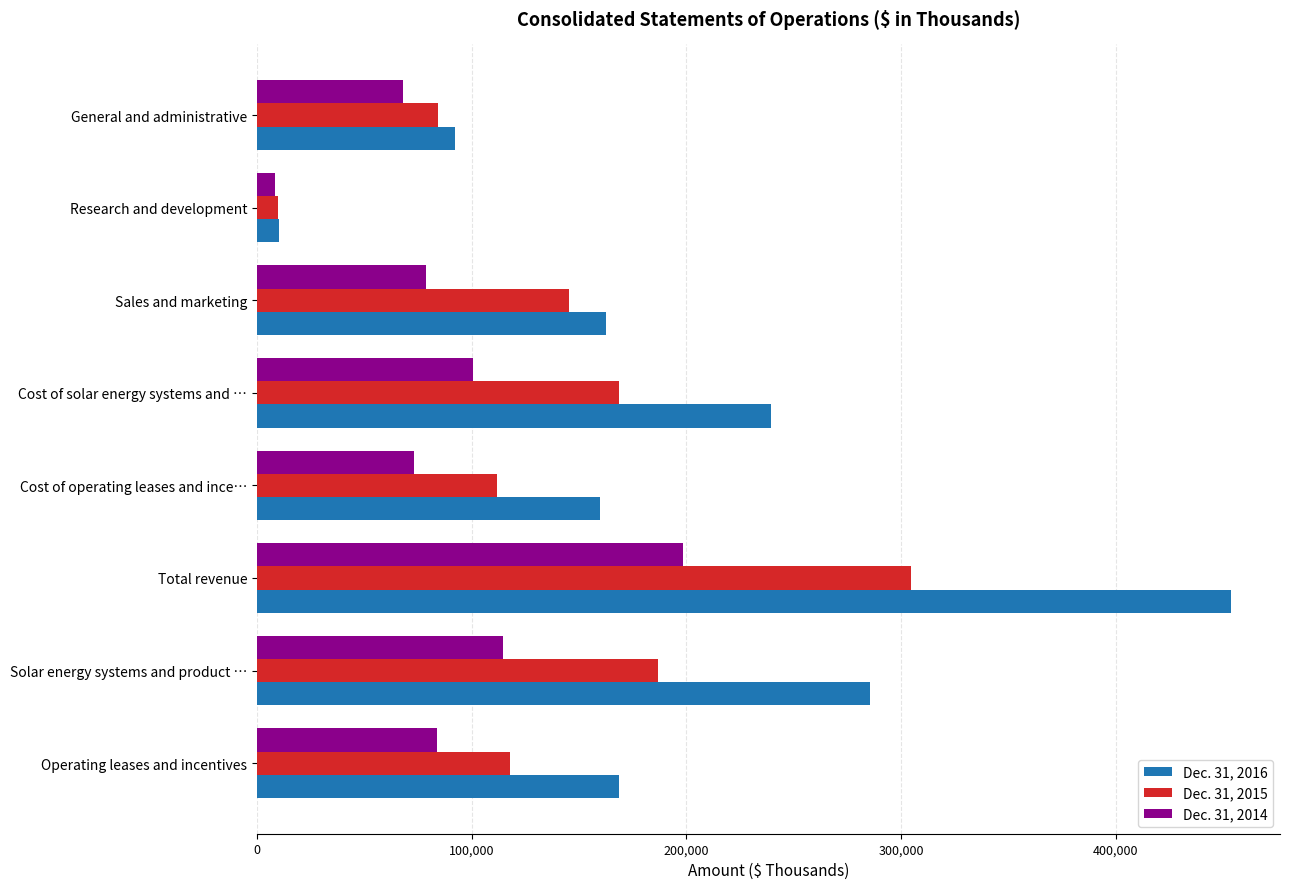

Which category has the lowest value across all series?

Research and development